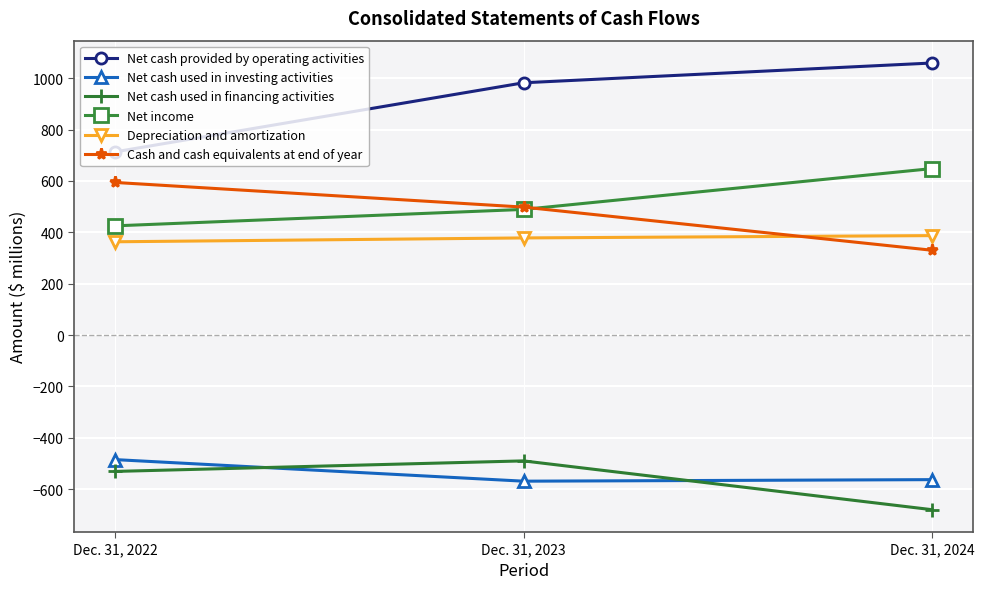

What is the maximum value shown in the chart?

1059